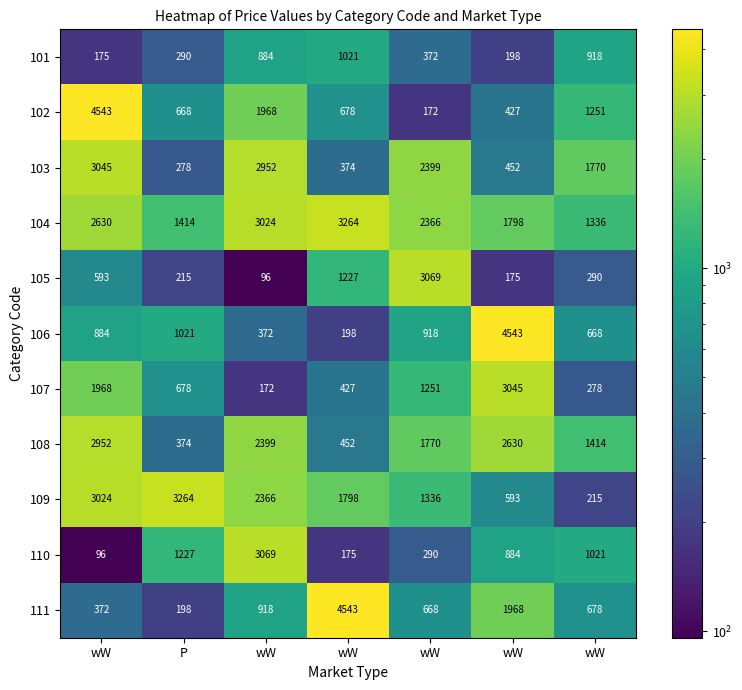

Reading left to right, list all the values displayed in this chart.

101: wW=175	P=290	wW=884	wW=1021	wW=372	wW=198	wW=918
102: wW=4543	P=668	wW=1968	wW=678	wW=172	wW=427	wW=1251
103: wW=3045	P=278	wW=2952	wW=374	wW=2399	wW=452	wW=1770
104: wW=2630	P=1414	wW=3024	wW=3264	wW=2366	wW=1798	wW=1336
105: wW=593	P=215	wW=96	wW=1227	wW=3069	wW=175	wW=290
106: wW=884	P=1021	wW=372	wW=198	wW=918	wW=4543	wW=668
107: wW=1968	P=678	wW=172	wW=427	wW=1251	wW=3045	wW=278
108: wW=2952	P=374	wW=2399	wW=452	wW=1770	wW=2630	wW=1414
109: wW=3024	P=3264	wW=2366	wW=1798	wW=1336	wW=593	wW=215
110: wW=96	P=1227	wW=3069	wW=175	wW=290	wW=884	wW=1021
111: wW=372	P=198	wW=918	wW=4543	wW=668	wW=1968	wW=678